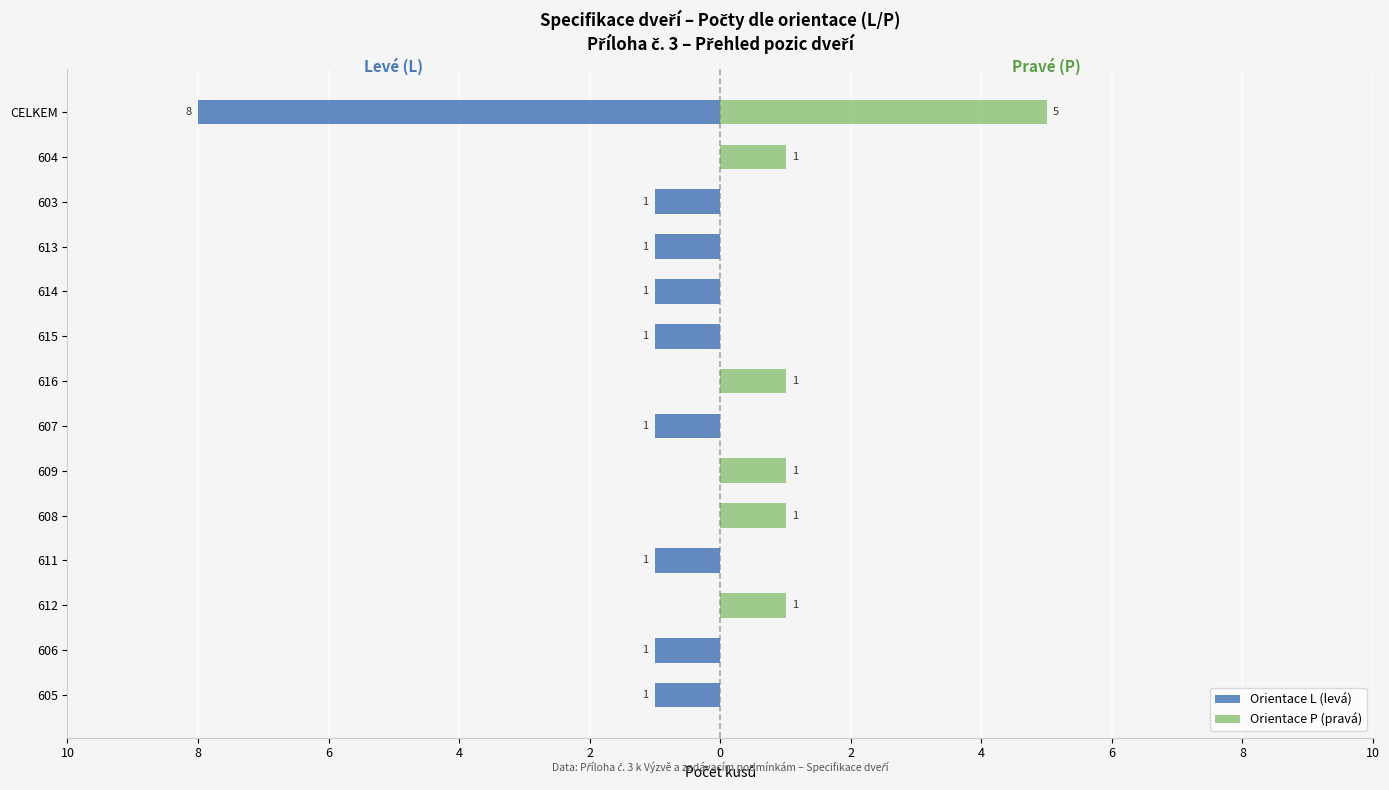

What is the average value of the Orientace P (pravá) series?

1